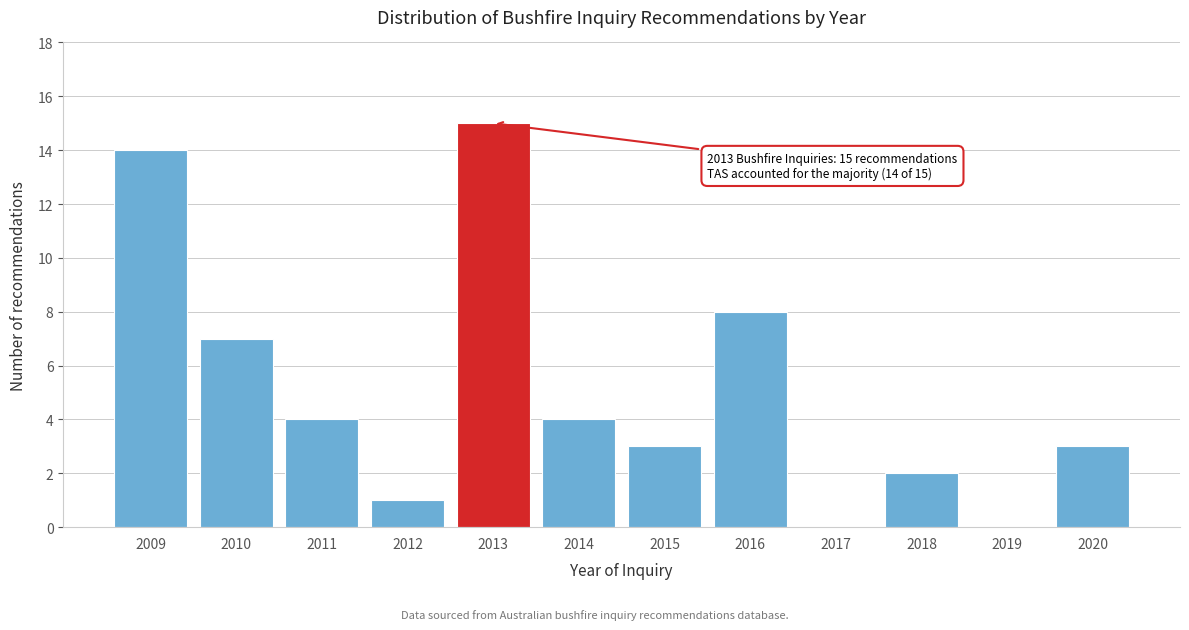

Reading left to right, transcribe all the data shown in this chart.

2009=14	2010=7	2011=4	2012=1	2013=15	2014=4	2015=3	2016=8	2017=0	2018=2	2019=0	2020=3